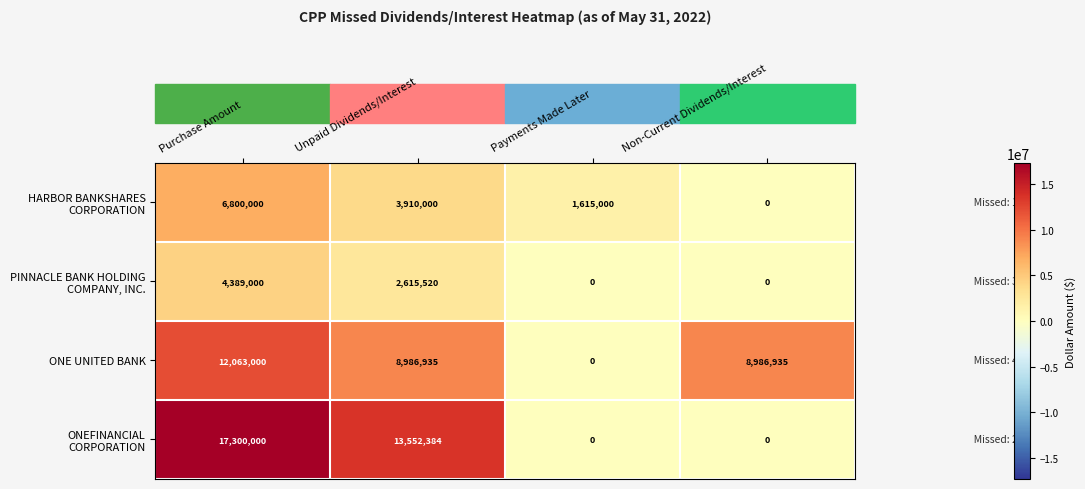

Is it true that ONE UNITED BANK equals 12063000 at Purchase Amount?

True